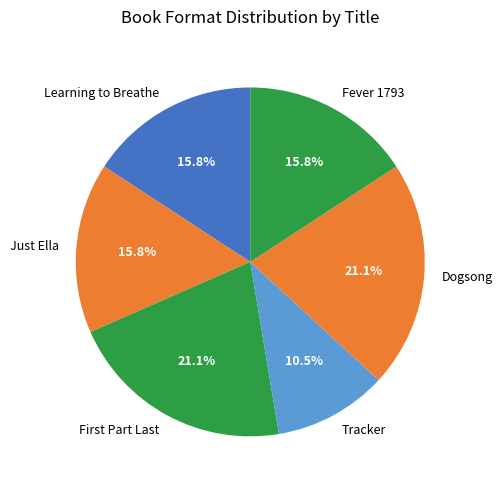

True or false: Learning to Breathe accounts for 16% of the total.

True